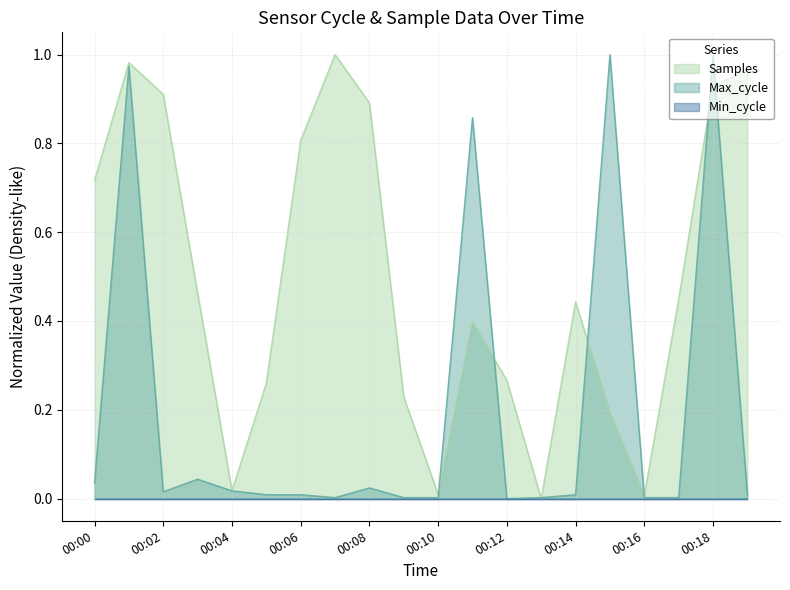

Which category has the highest value across all series?

00:07